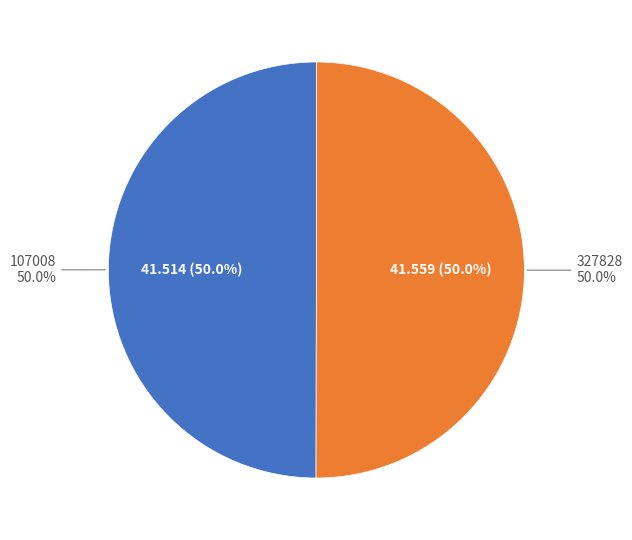

Which slice is the largest?

327828